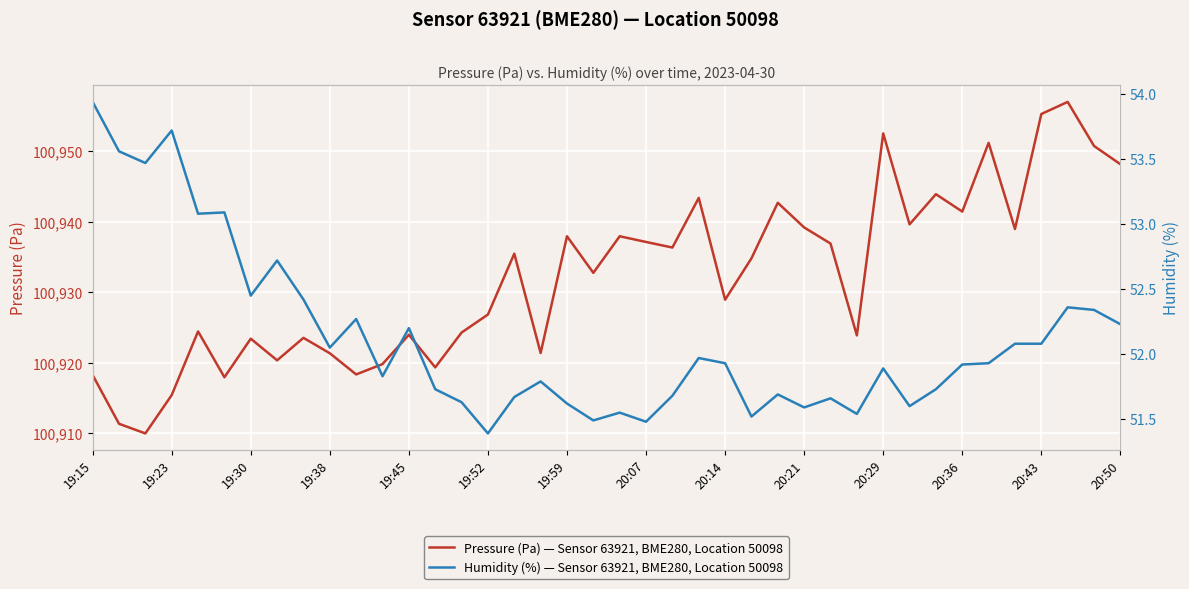

The Humidity (%) — Sensor 63921, BME280, Location 50098 series shows 52.1 at 35. True or false?

True